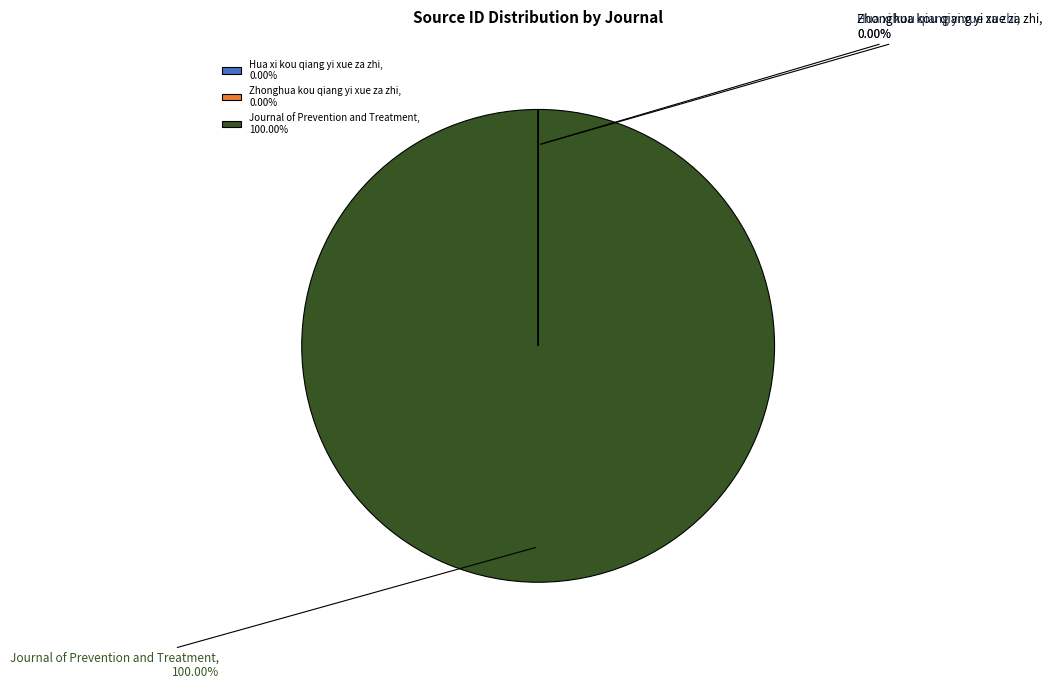

Is Journal of Prevention and Treatment the majority of the pie?

Yes